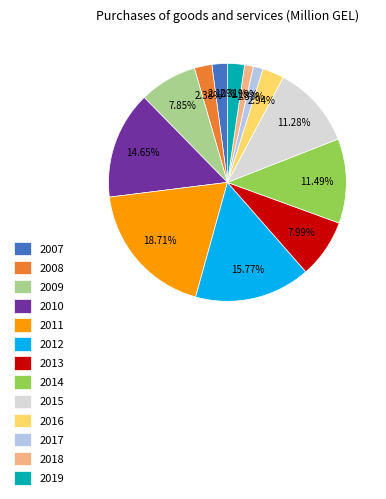

Count the number of slices in the pie.

13